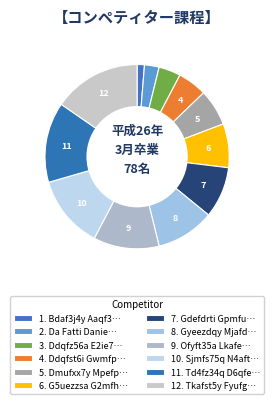

To the nearest percent, what is the average slice percentage?

8%